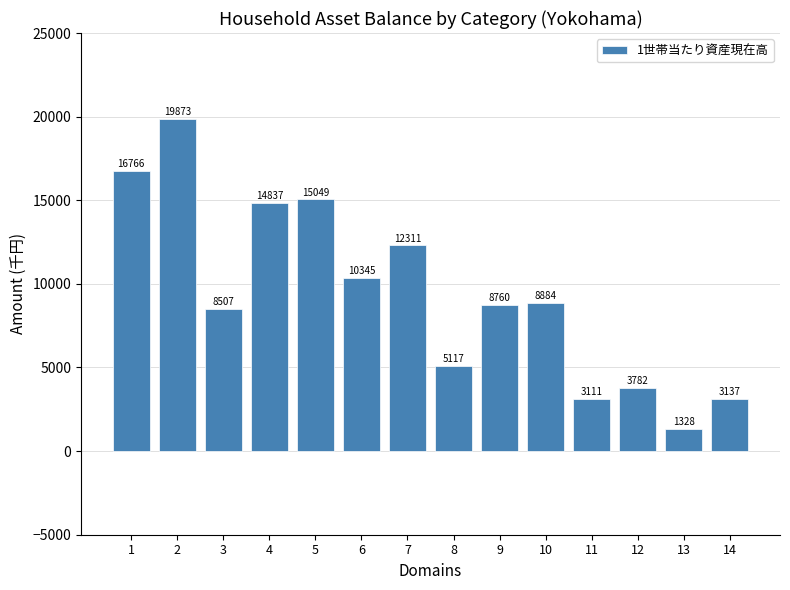

The chart shows a value of 15049 at 5. True or false?

True